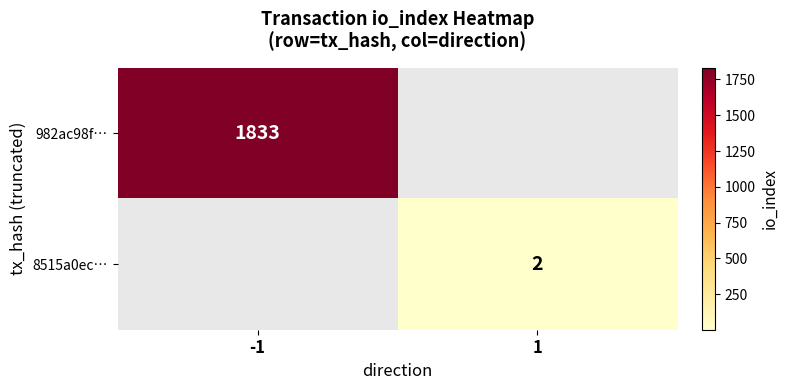

How many data points does each series have?

2